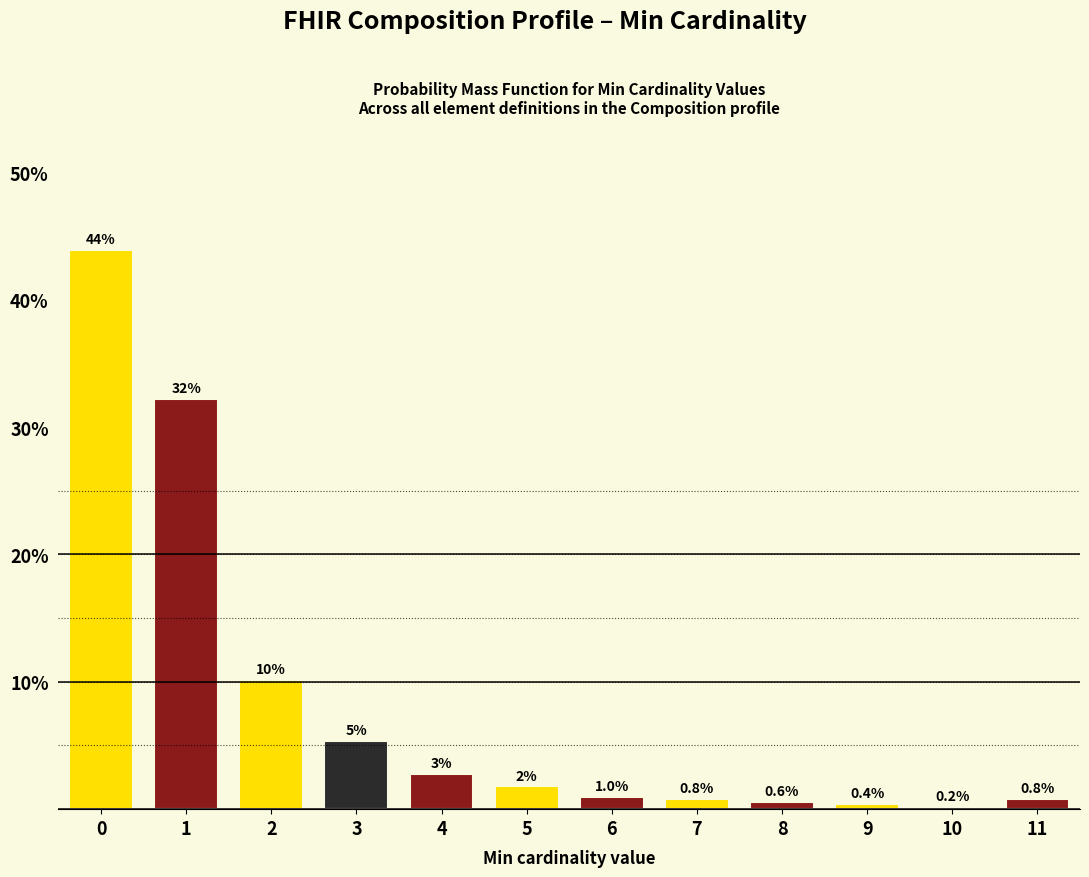

Is it true that the value at 11 is 0.8?

True